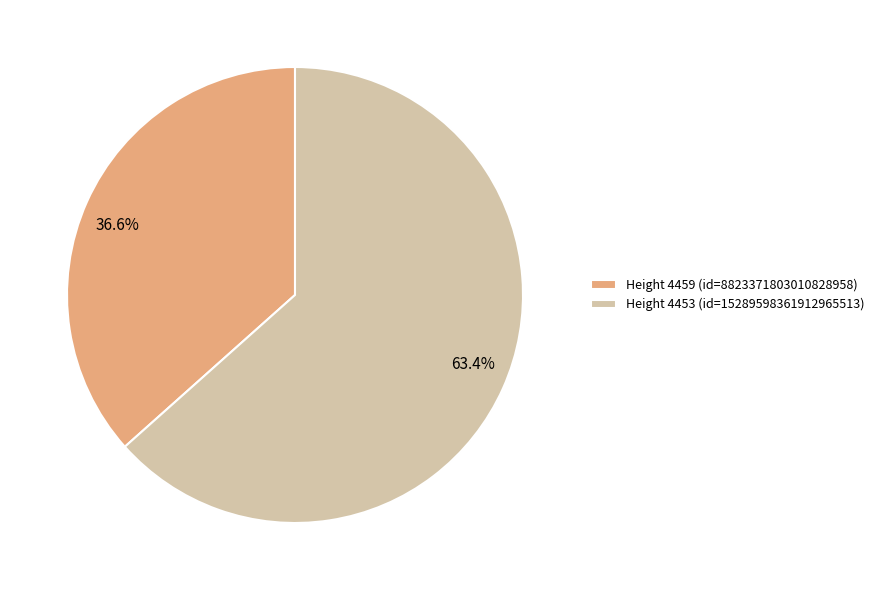

Is there any slice that represents more than half of the pie?

Yes